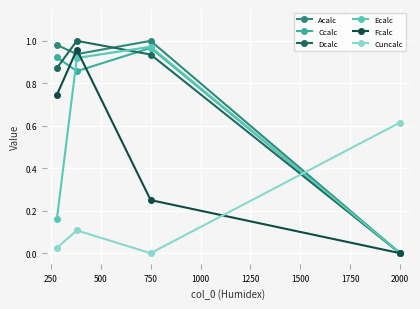

True or false: Ccalc and Cuncalc cross at least once.

True